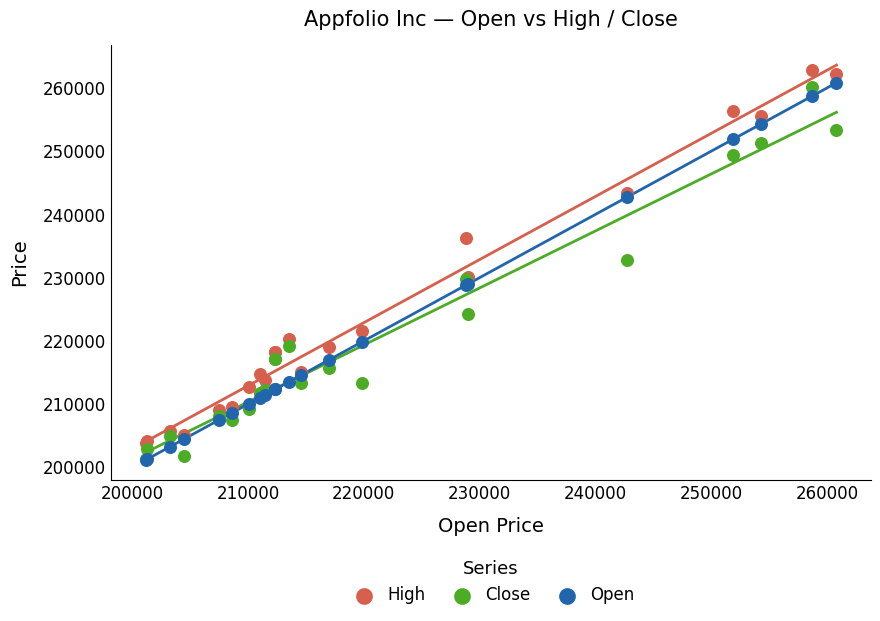

Across all series, what Y value is closest to 231975?

232724